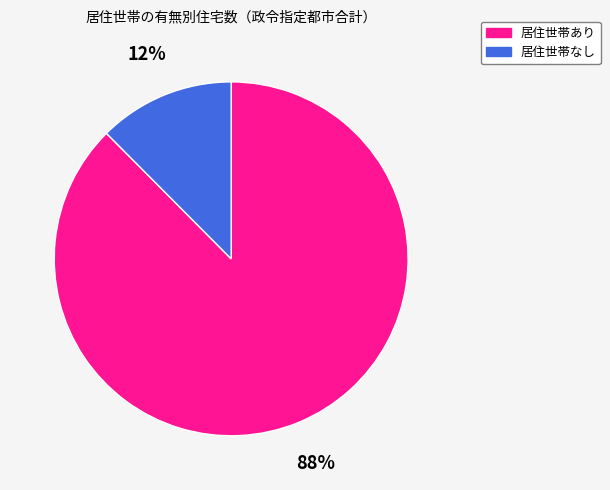

Is there any slice that represents more than half of the pie?

Yes